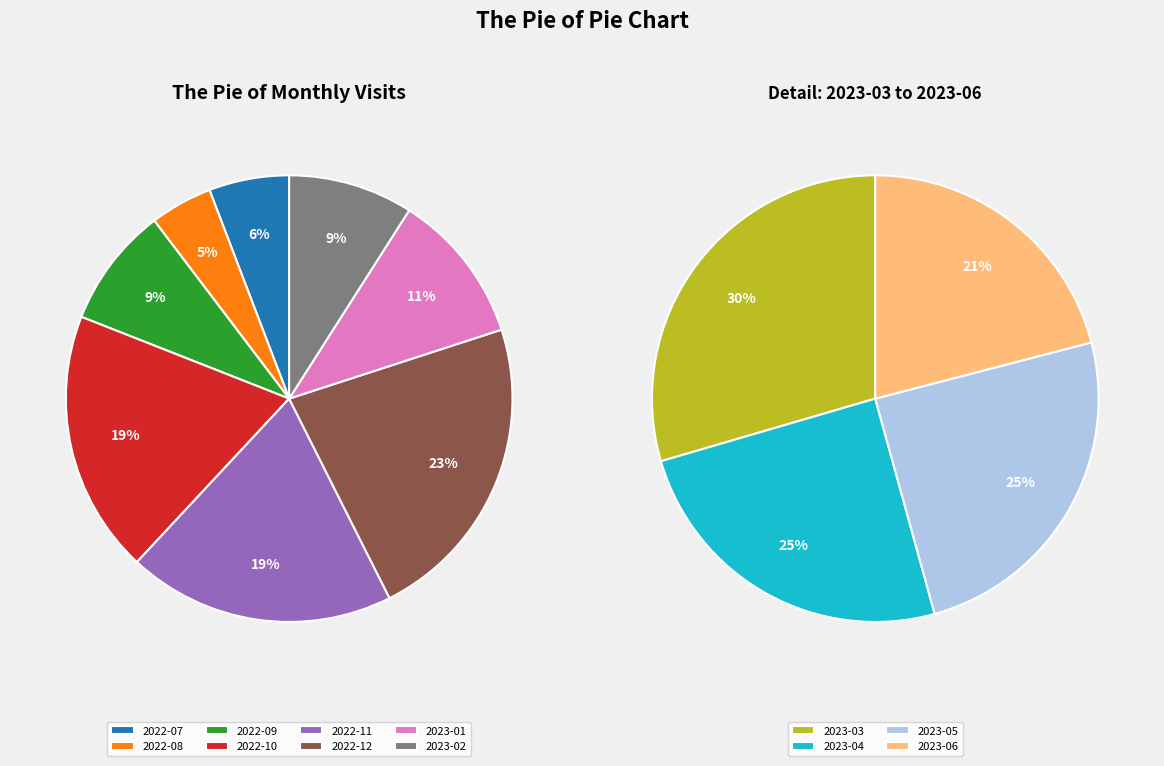

Is there a majority slice in this chart?

No